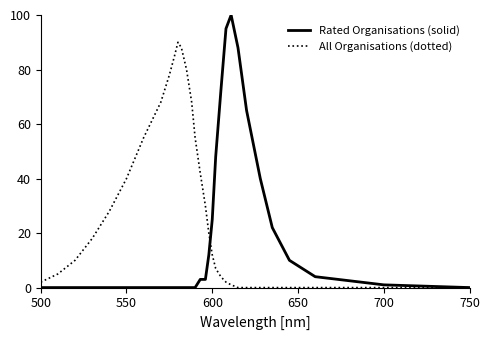

What is the highest value of the Rated Organisations (solid) series?

100